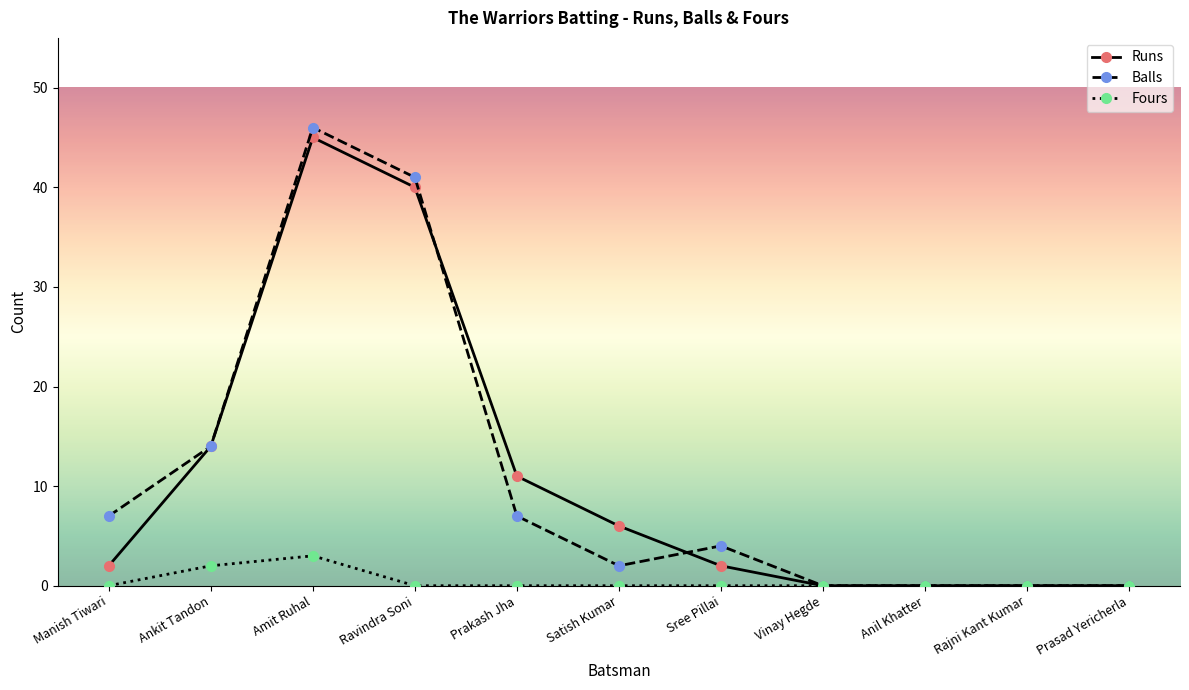

How many series are shown in this chart?

3